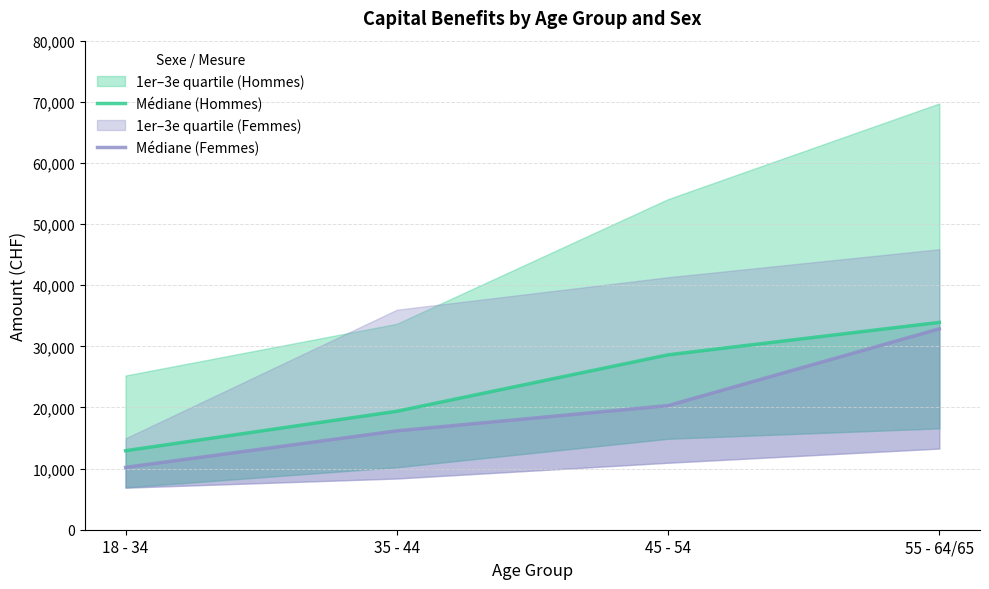

Does the chart display data point markers on the line(s)?

No